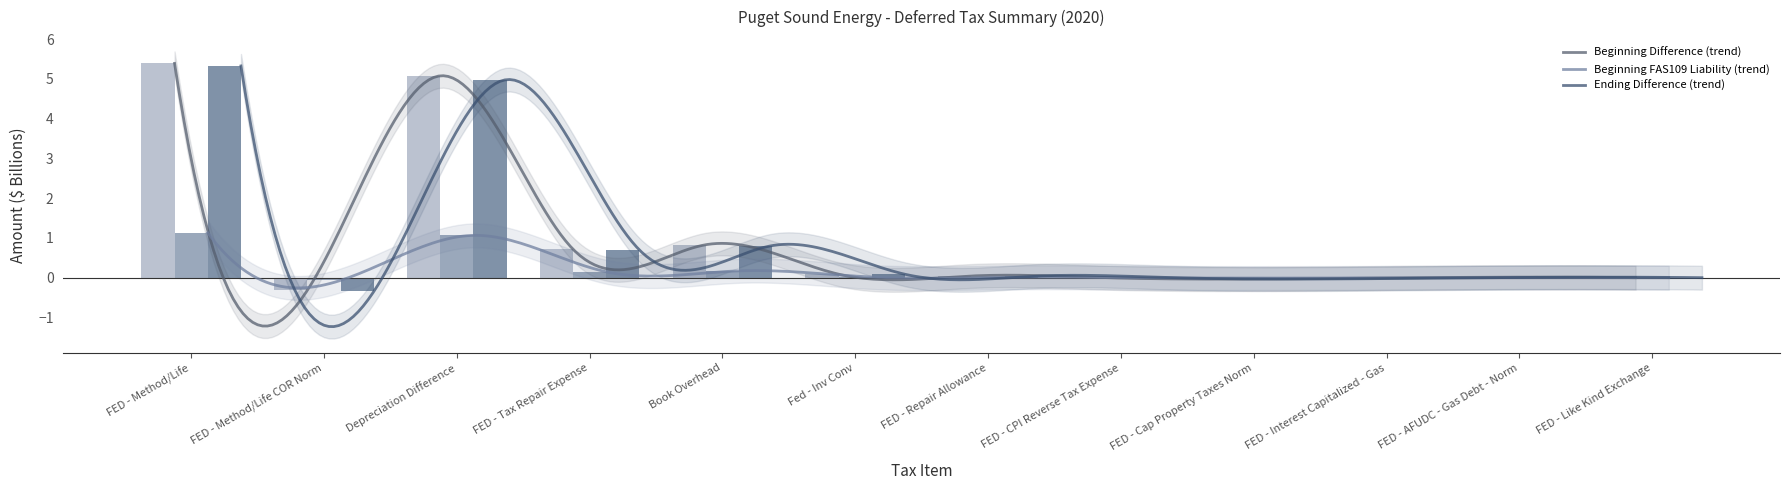

The value of Beginning Difference at FED - AFUDC - Gas Debt - Norm is 0.0. True or false?

True